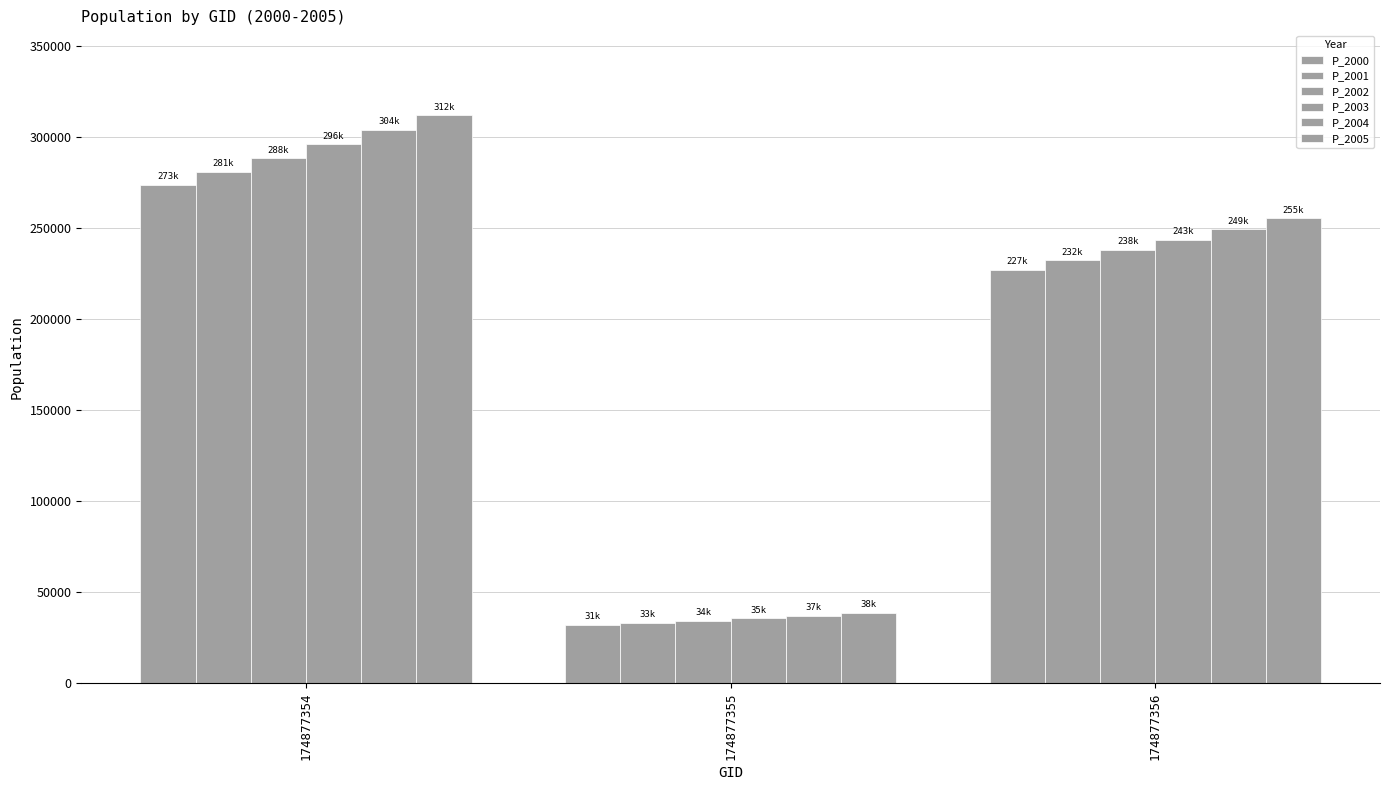

Count the number of categories in the chart.

3